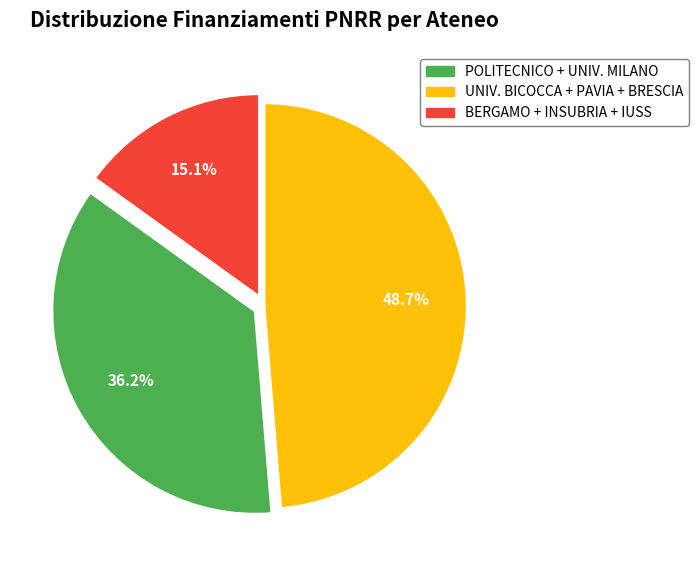

Is there any slice that represents more than half of the pie?

No